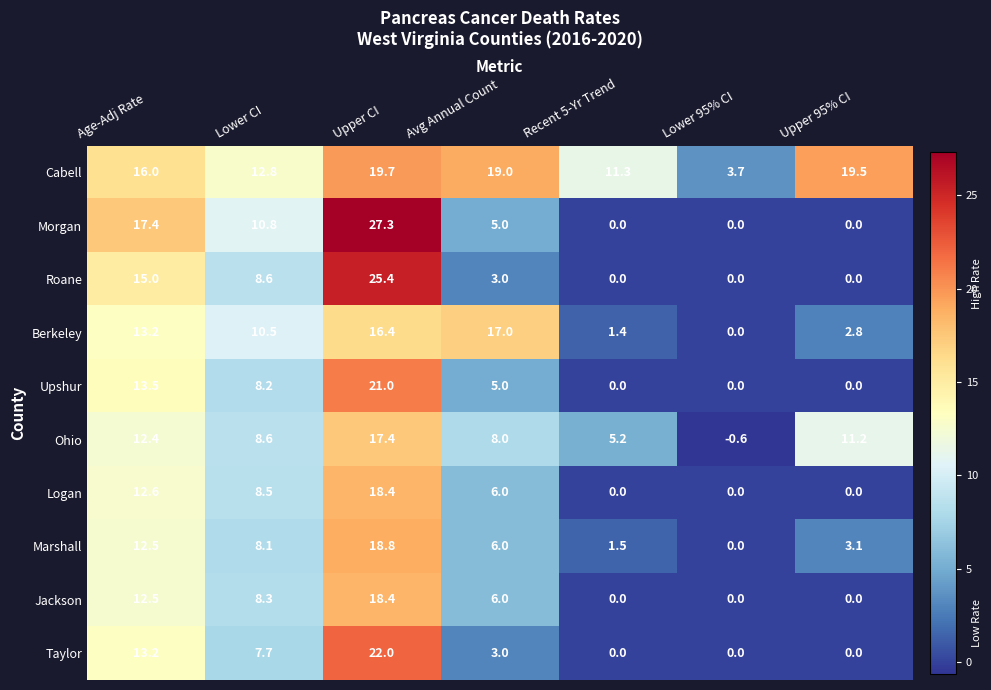

How many positive values does the Marshall series have?

6